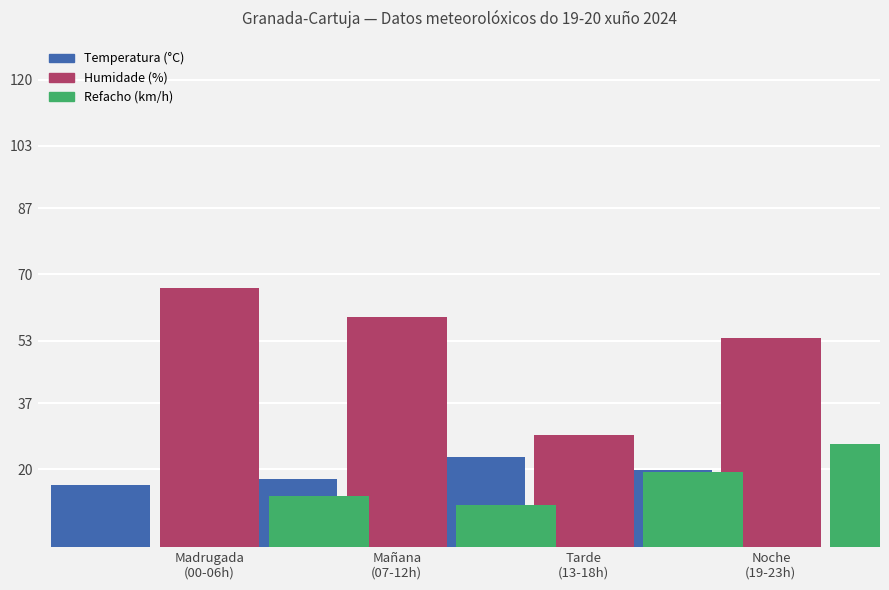

What is the difference between the second highest and minimum values in the Refacho (km/h) series?

8.5